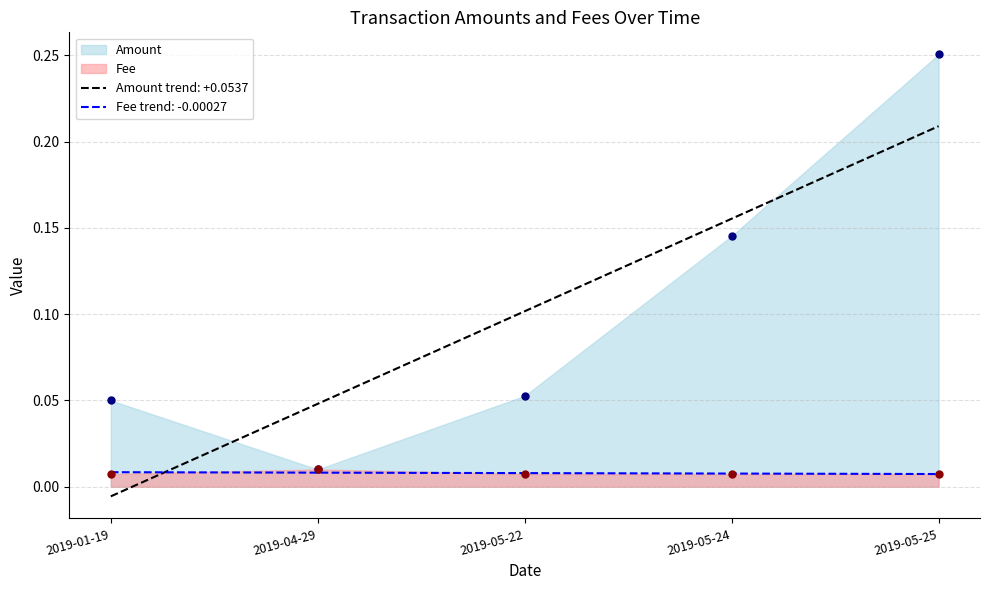

Is the value of Fee at 2019-04-29 greater than the value of Amount at 2019-05-22?

No